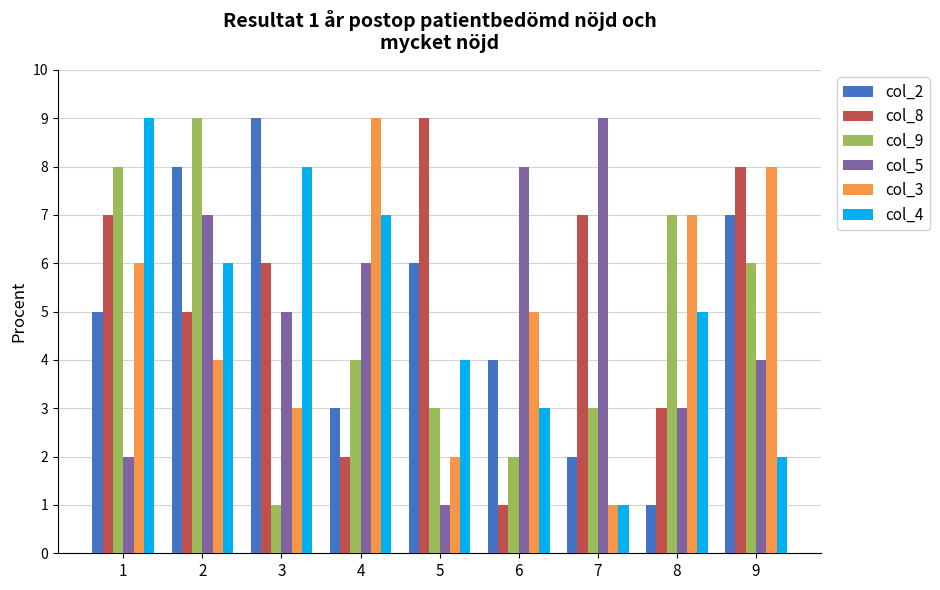

How many distinct data groups are displayed?

6